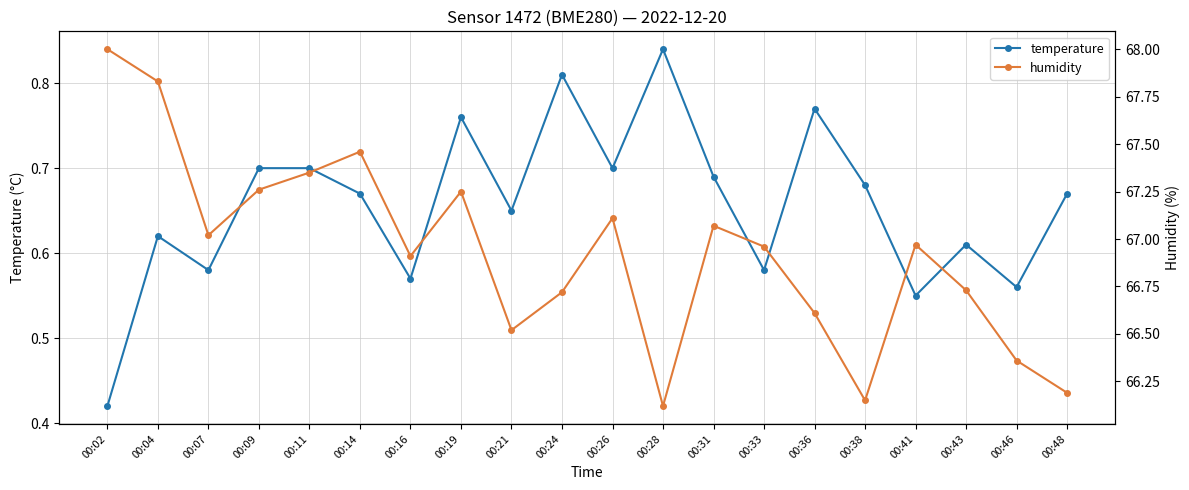

Rank the series by their maximum value, from lowest to highest.

temperature, humidity